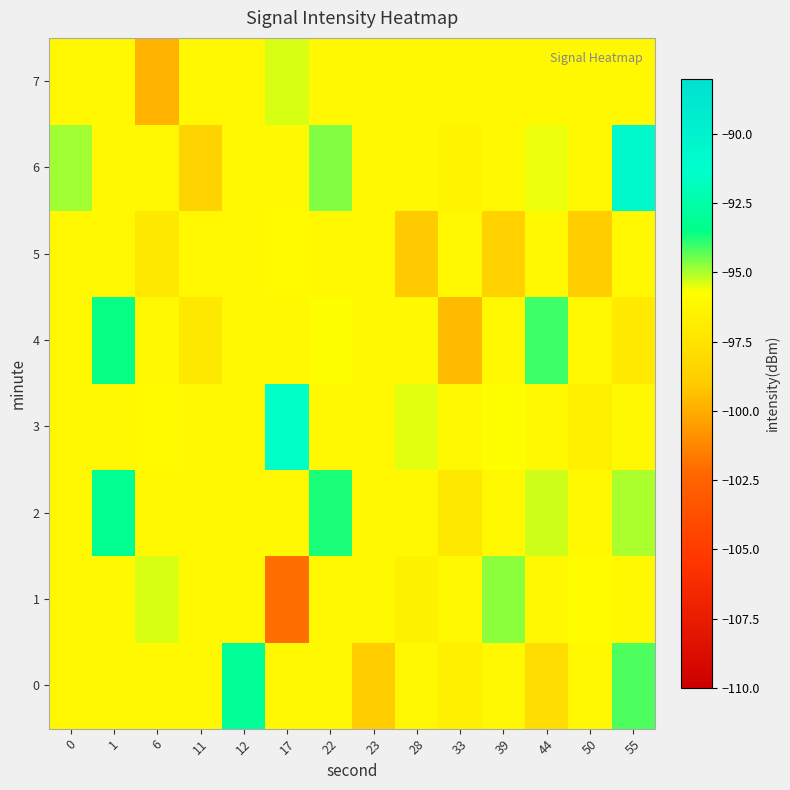

At how many categories does at least one series exceed -95?

8